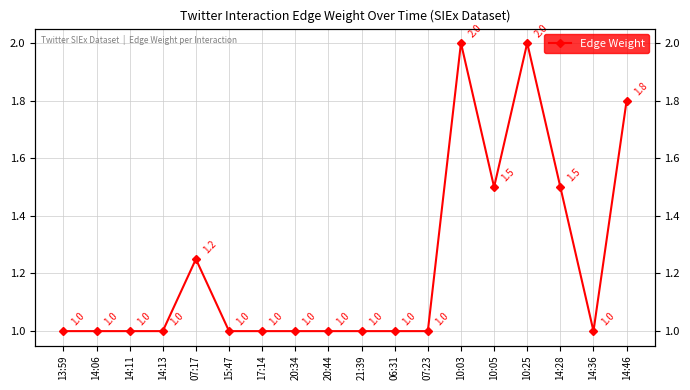

What is the greatest value displayed?

2.0